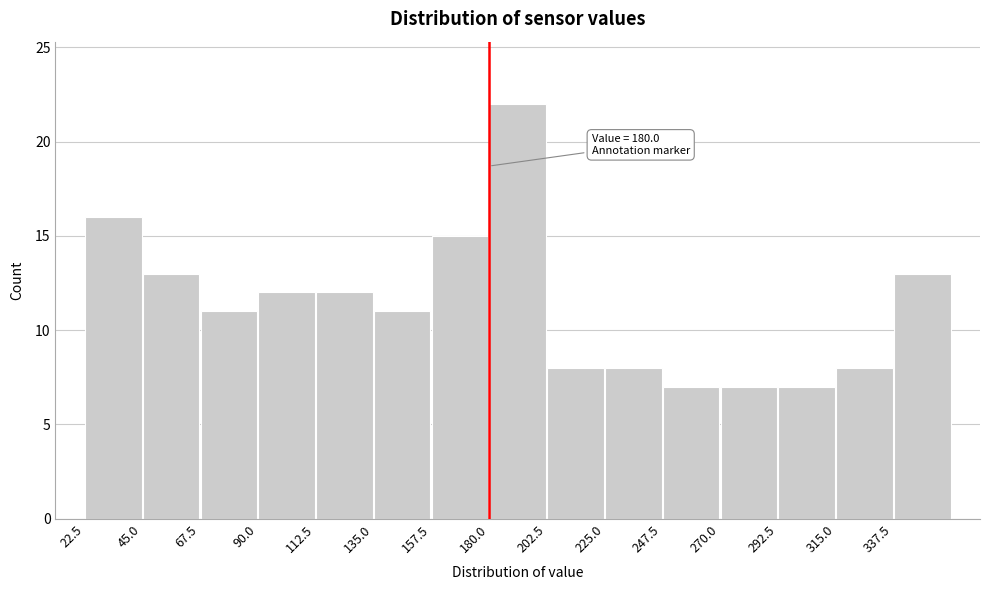

Over which range of the x-axis is the bar tallest?

180.0 to 202.5